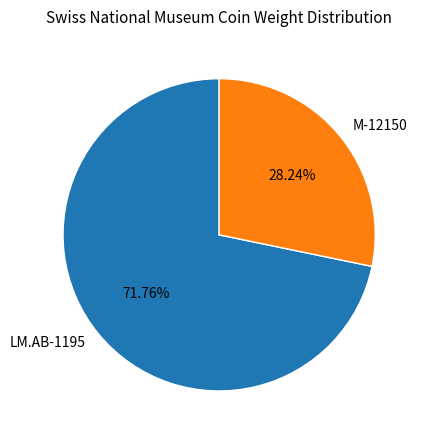

Count the number of slices in the pie.

2